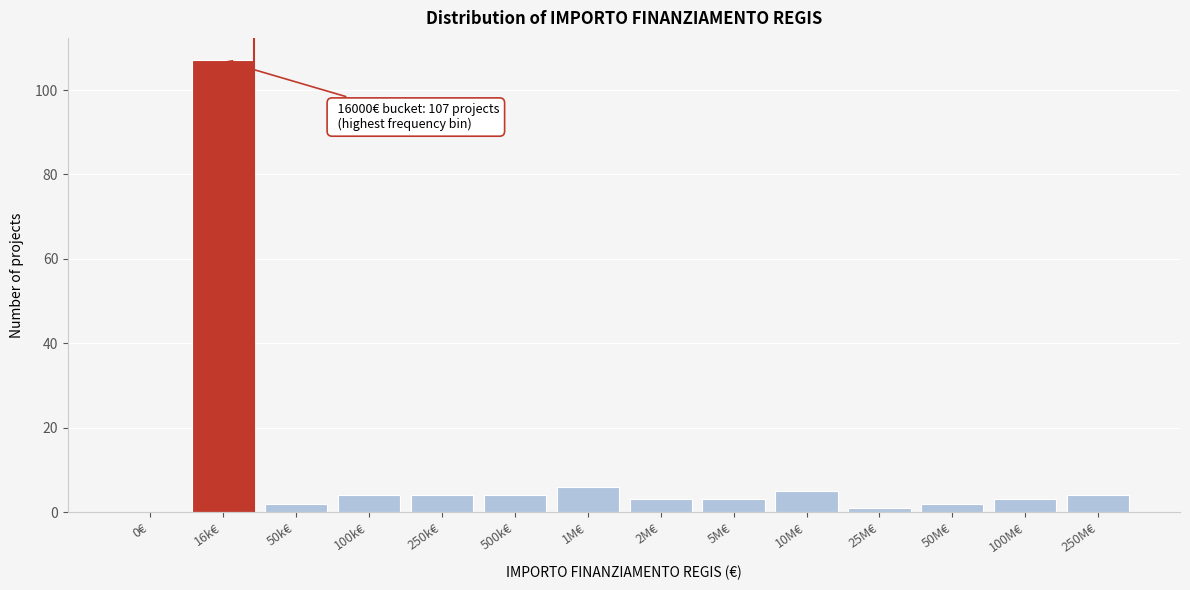

Reading left to right, what are all the values shown in this chart?

0€=0	16k€=107	50k€=2	100k€=4	250k€=4	500k€=4	1M€=6	2M€=3	5M€=3	10M€=5	25M€=1	50M€=2	100M€=3	250M€=4